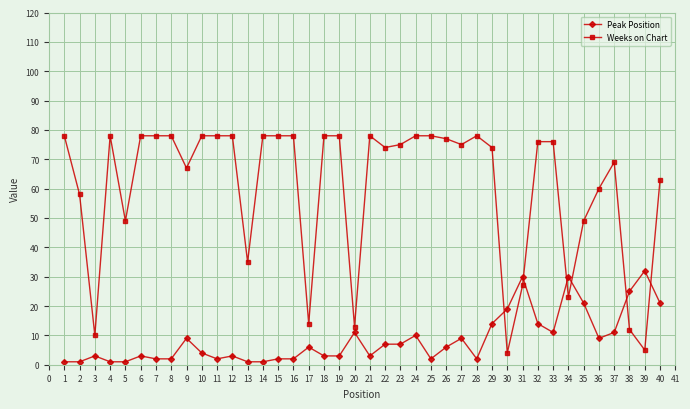

Rank the series by their maximum value, from highest to lowest.

Weeks on Chart, Peak Position